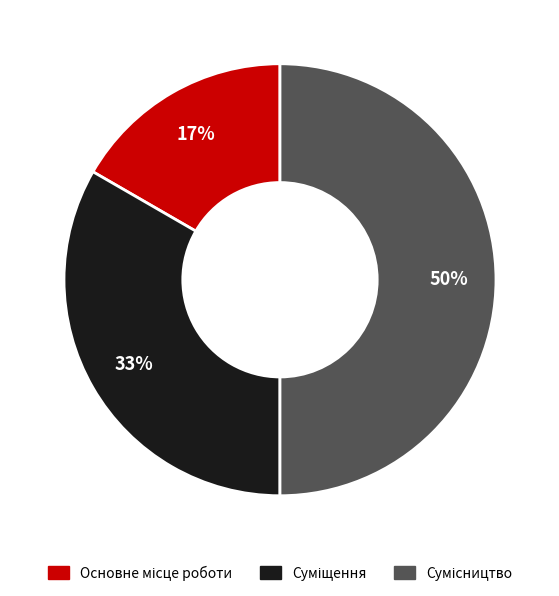

To the nearest percent, what is the average slice percentage?

33%